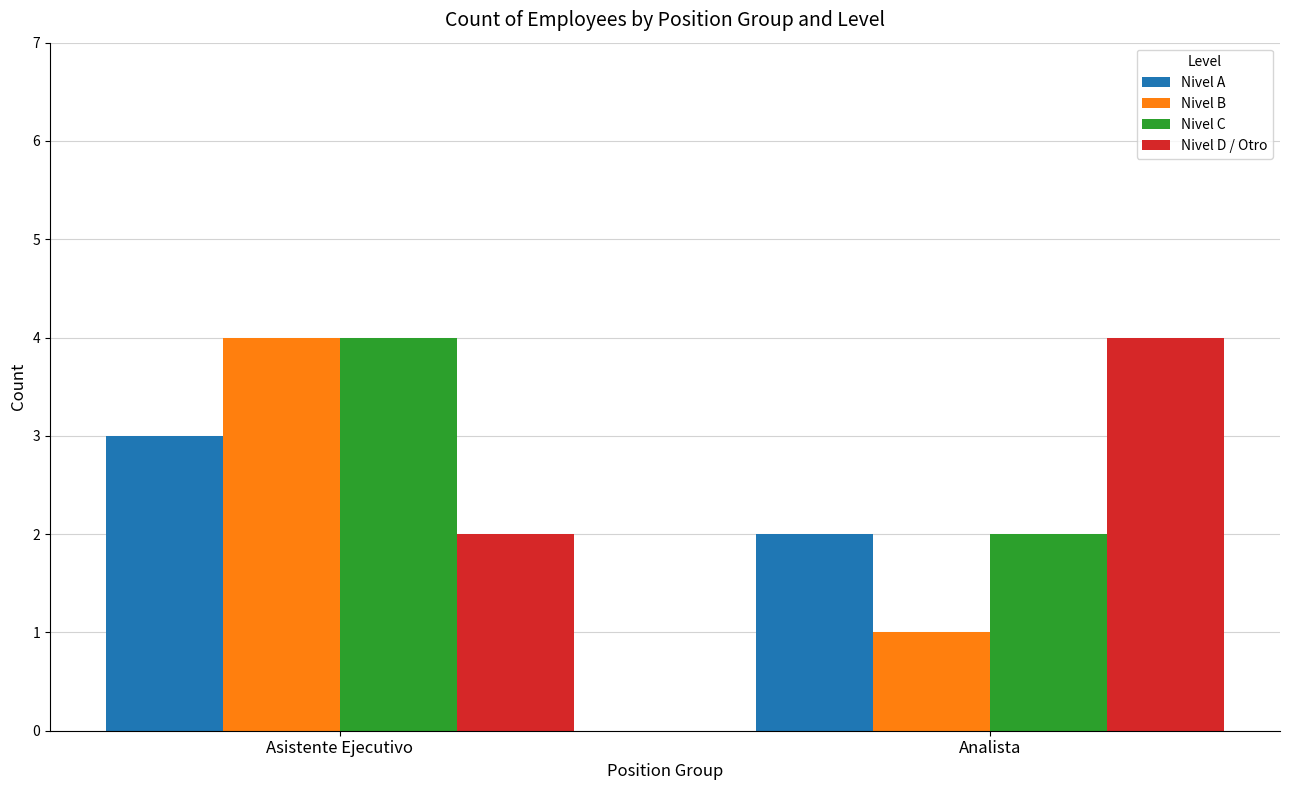

What is the label of the 1st bar from the right?

Analista